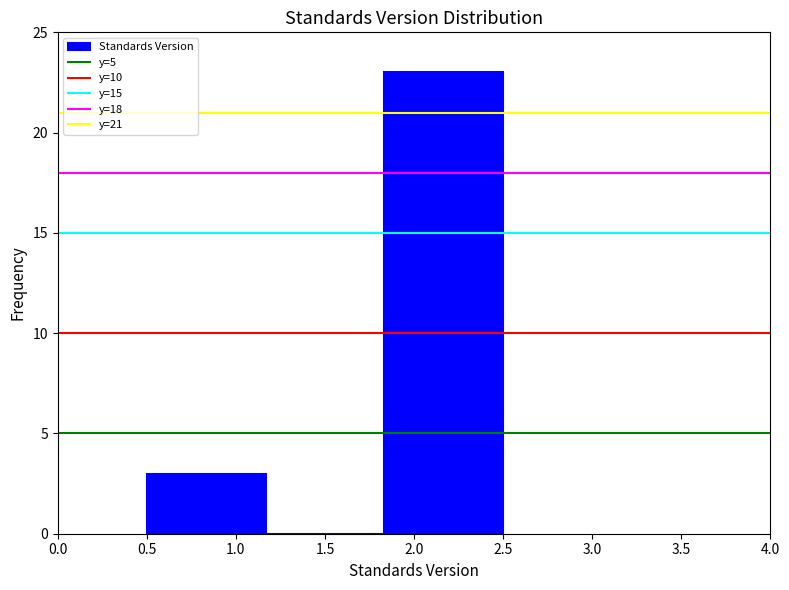

How tall is the bar that spans 1.85 to 2.50 on the x-axis? Neither the bar edges nor the heights are printed on the chart, so give them approximately, as read against the axes.

23